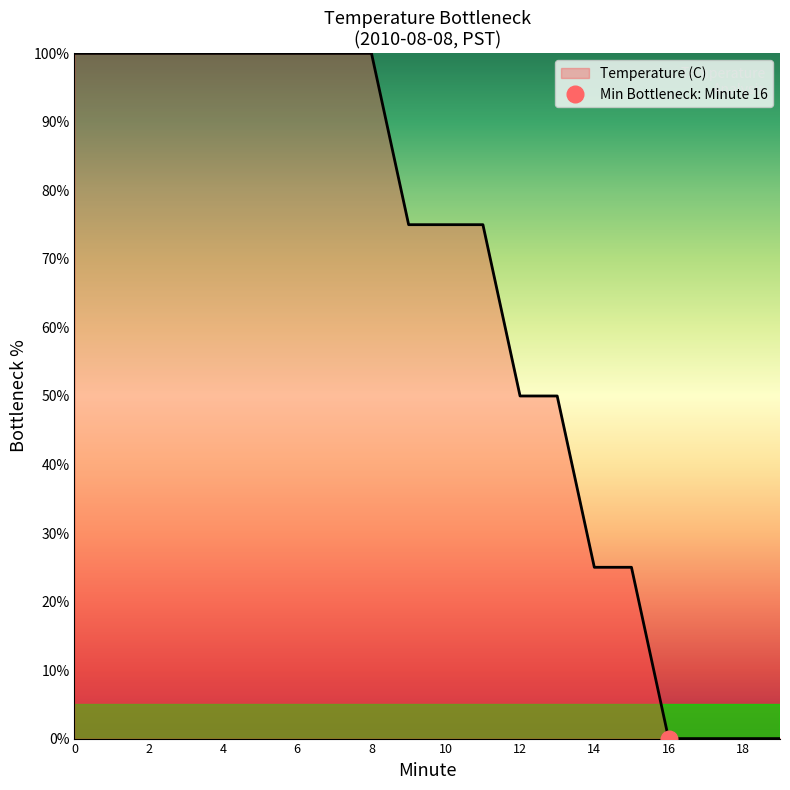

Between 19 and 13, which is larger?

13